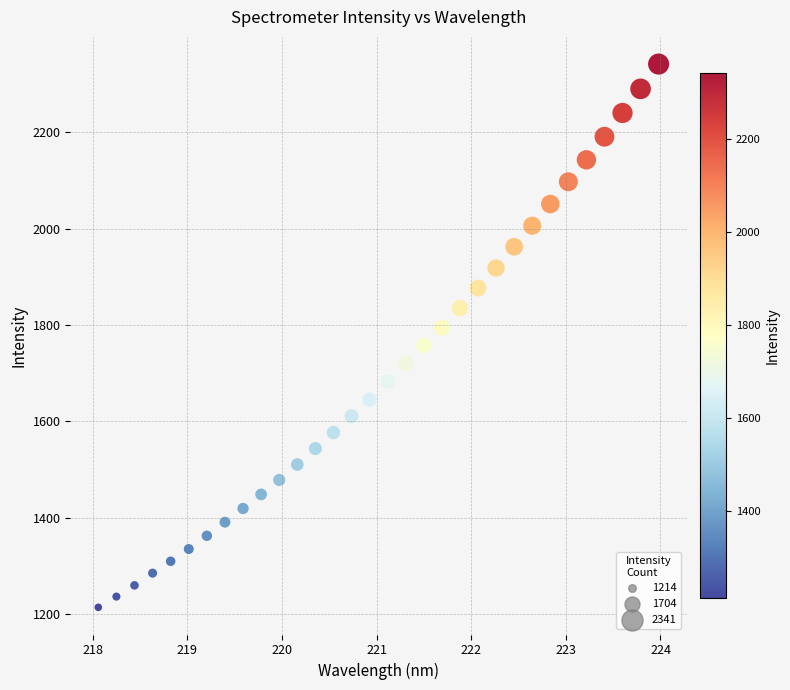

What is the range of X values (max minus min)?

5.9